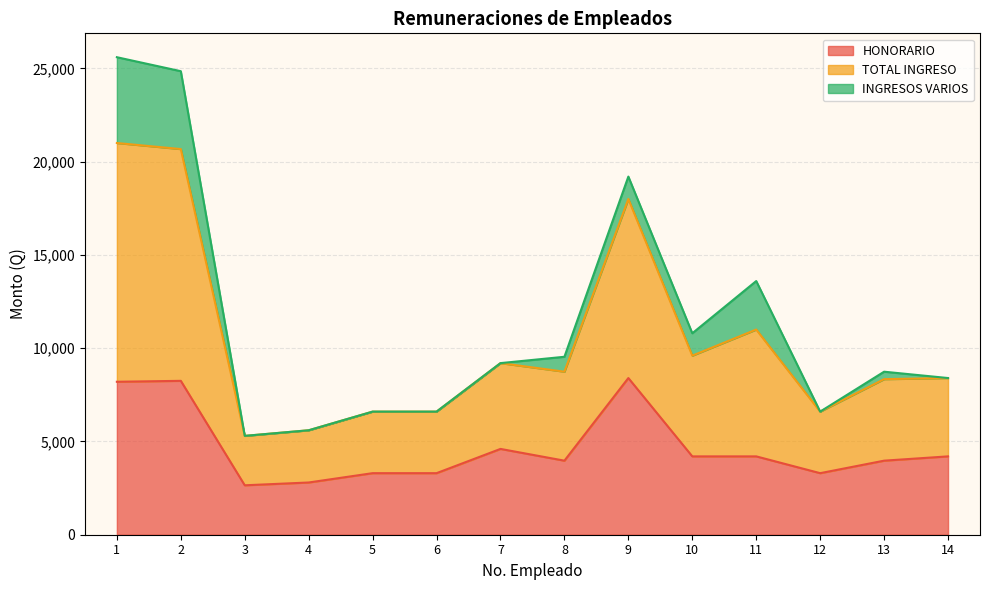

Which series has the widest spread of values?

TOTAL INGRESO